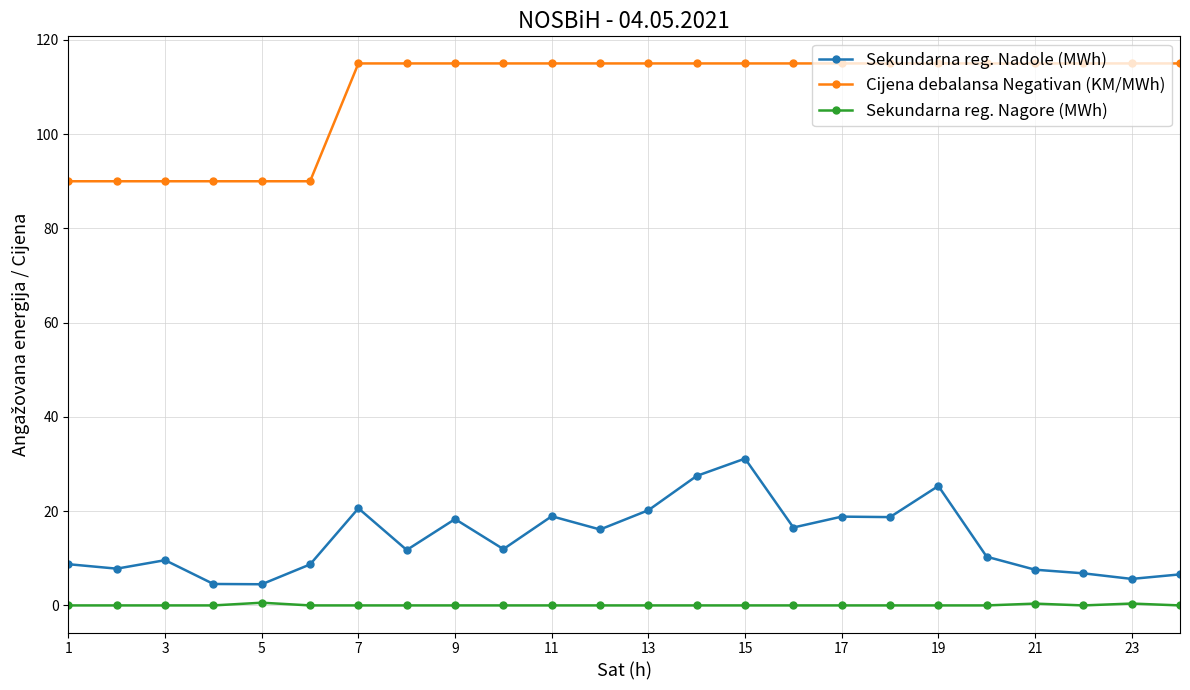

Does the chart display data point markers on the line(s)?

Yes